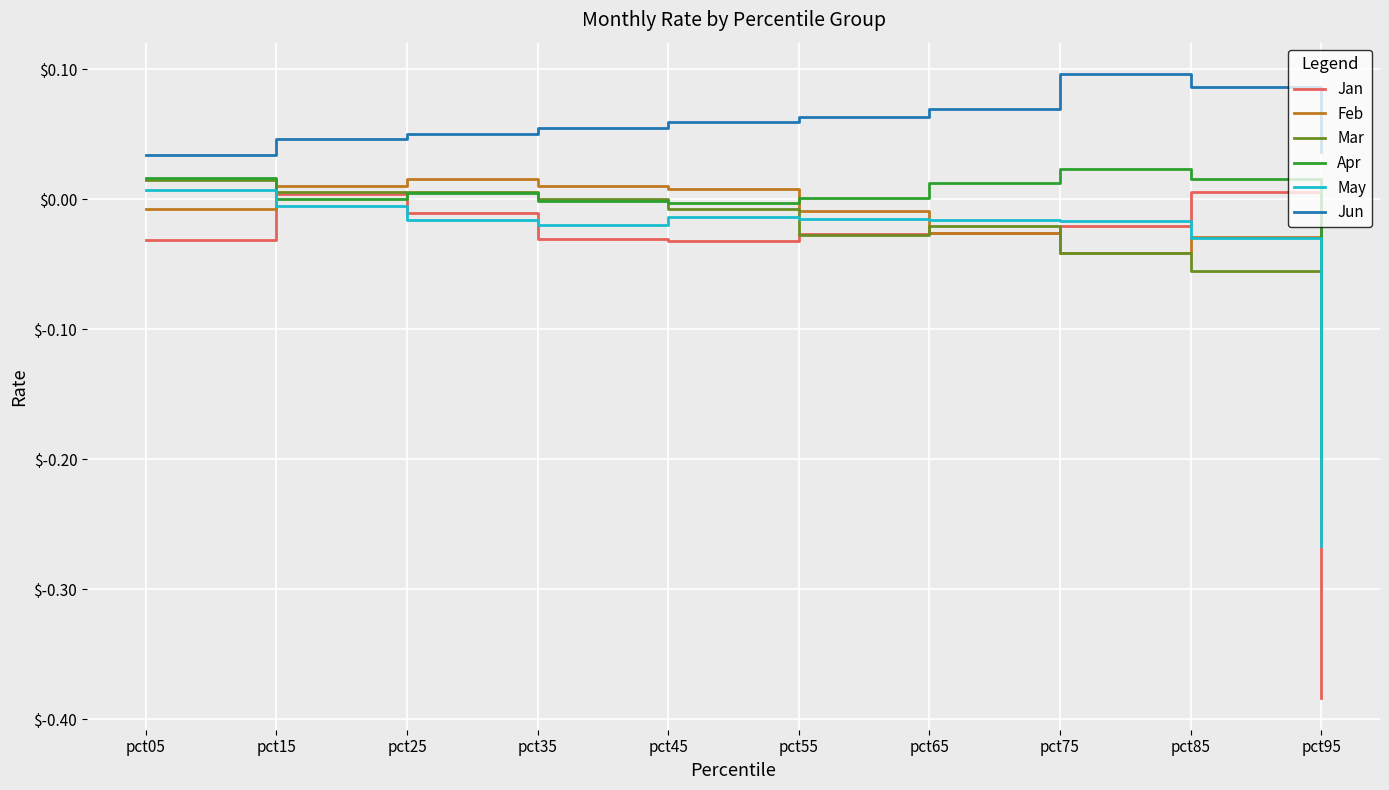

Count the number of categories in the chart.

10